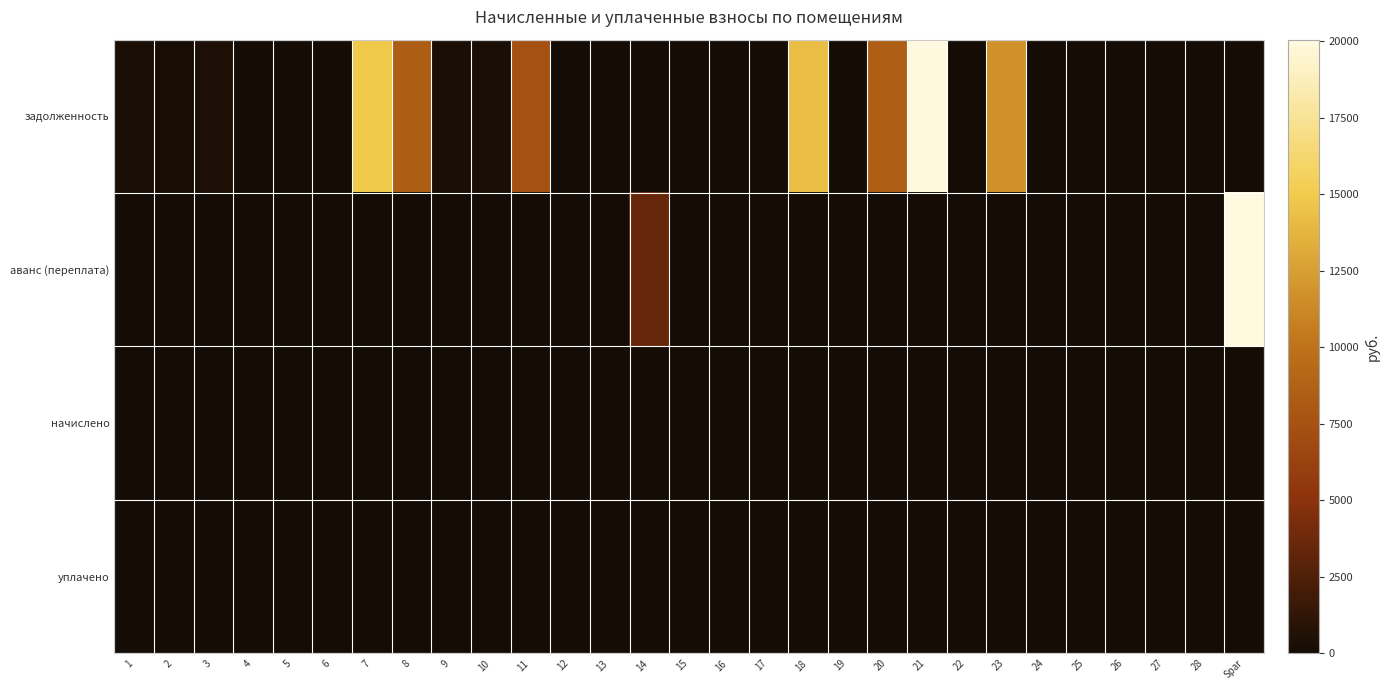

What is the total value across all series at 19?

10.8